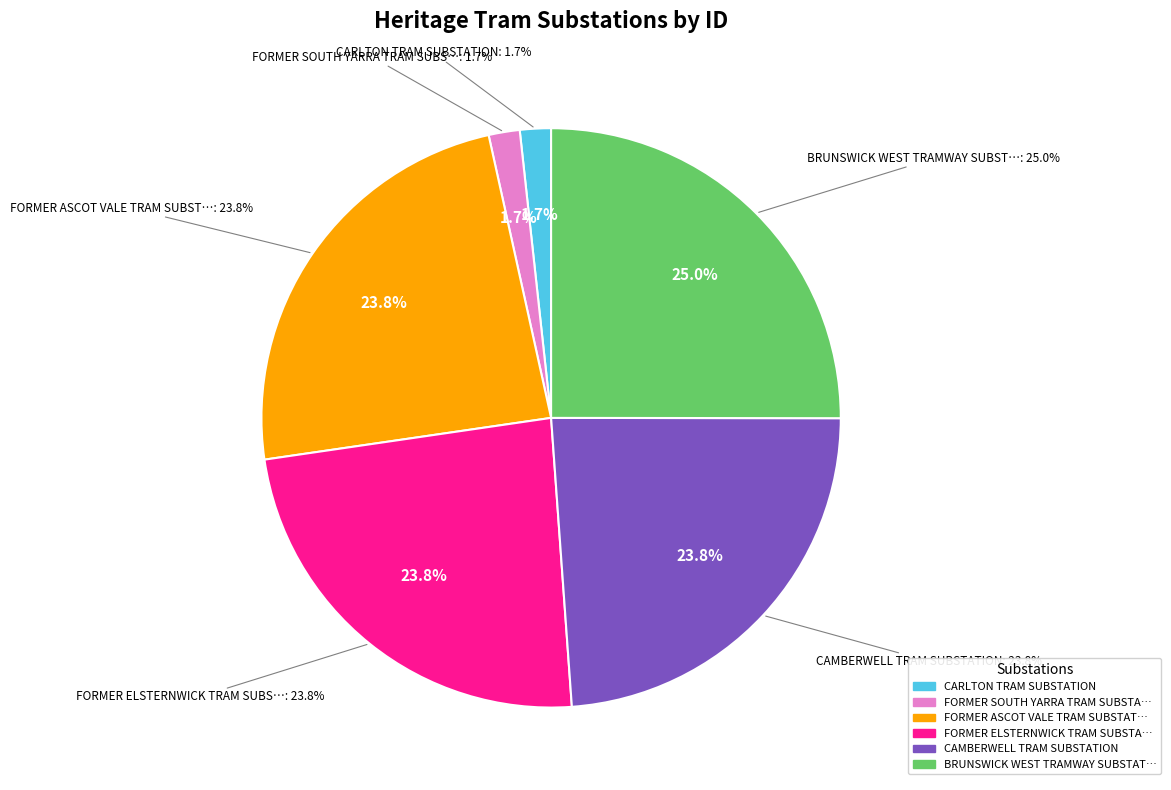

What is the smallest slice in the pie chart?

CARLTON TRAM SUBSTATION